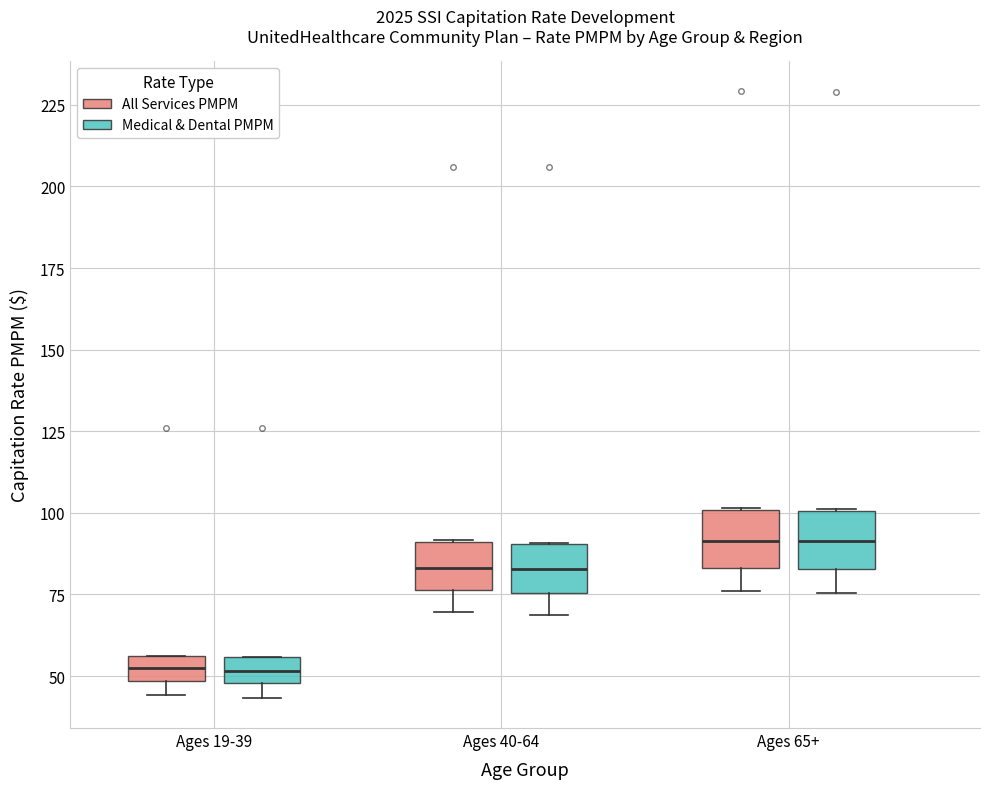

Reading left to right, read every box against the y-axis: the position of its median line, the range the box covers, and the ends of its whiskers. The values are not printed on the chart, so give them approximately, as read against the axis.

Ages 19-39 (All Services PMPM): median 50 (inside the box), box 50 to 55, whiskers 45 to 55
Ages 19-39 (Medical & Dental PMPM): median 50 (inside the box), box 50 to 55, whiskers 45 to 55
Ages 40-64 (All Services PMPM): median 85, box 75 to 90, whiskers 70 to 90
Ages 40-64 (Medical & Dental PMPM): median 85, box 75 to 90, whiskers 70 to 90
Ages 65+ (All Services PMPM): median 90, box 85 to 100, whiskers 75 to 100
Ages 65+ (Medical & Dental PMPM): median 90, box 85 to 100, whiskers 75 to 100